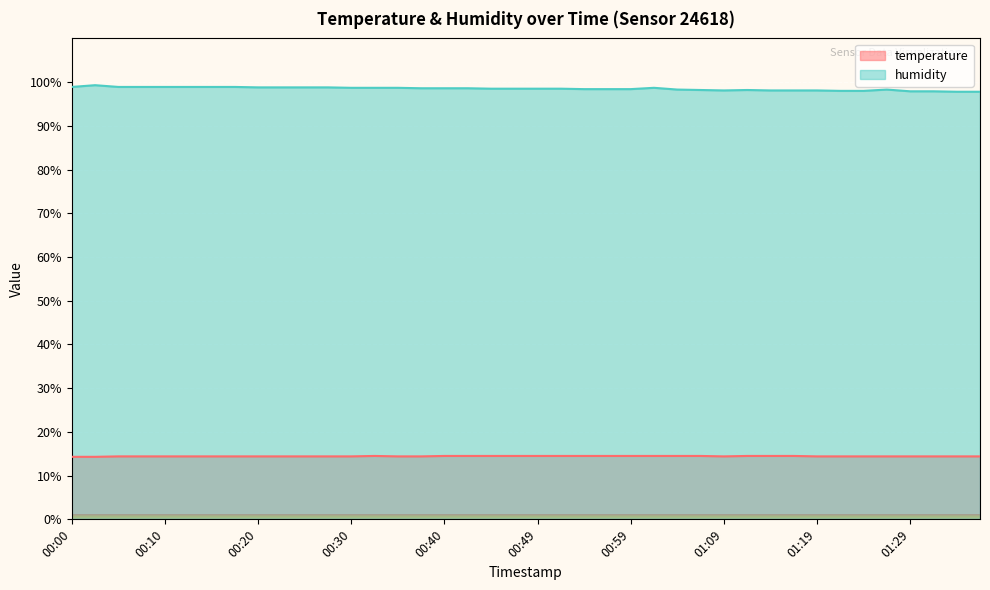

How many lines are shown in the chart?

2